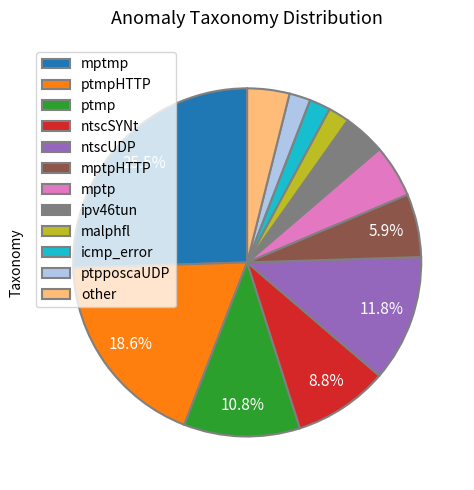

Which slice is the largest?

mptmp